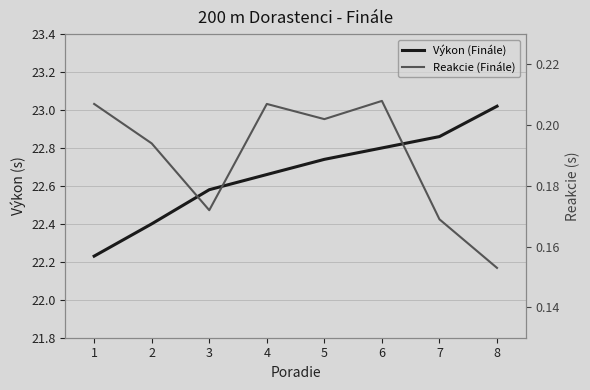

What is the sum of the Reakcie (Finále) values at 8 and 6?

0.4